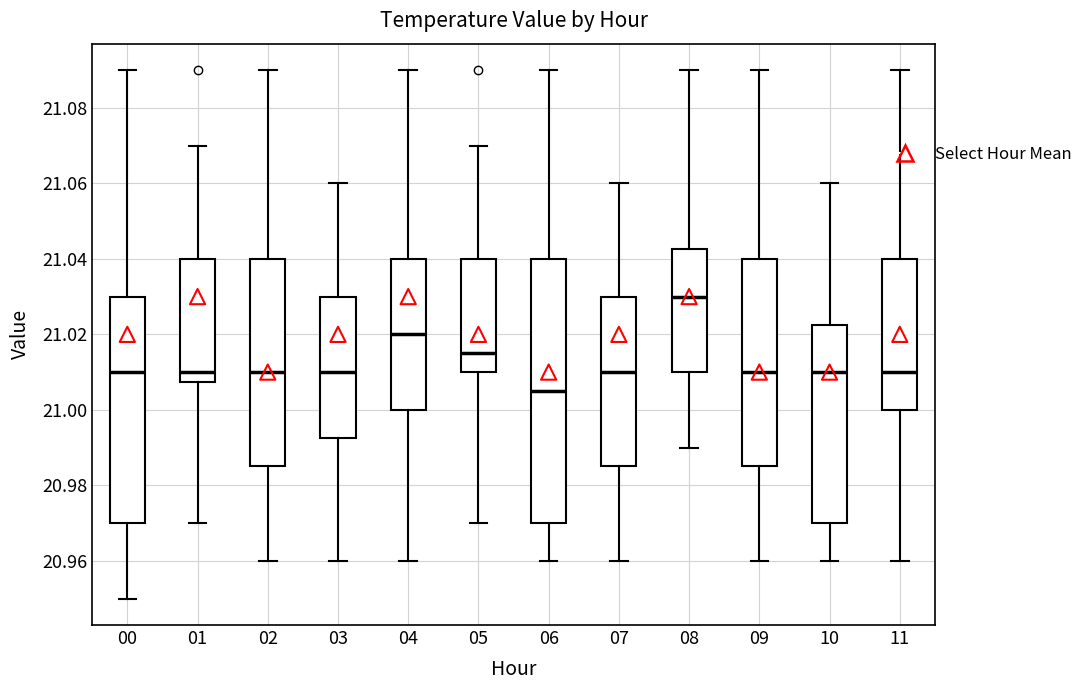

Which box has the highest median line?

08